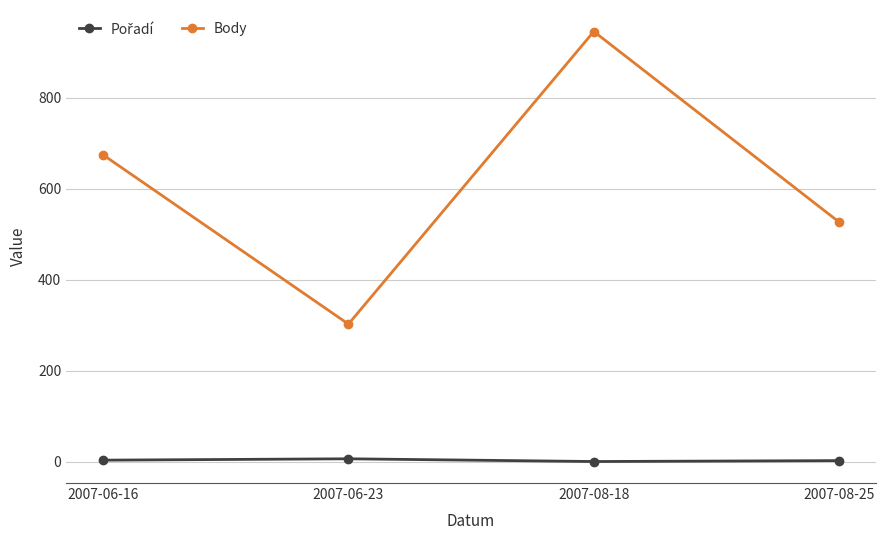

Which series has the largest range (max minus min)?

Body